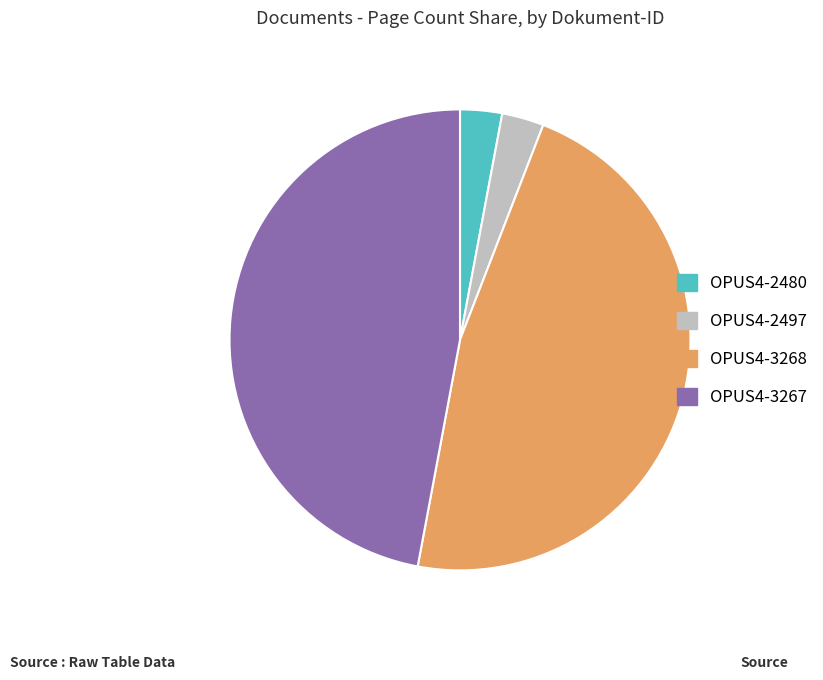

How many segments does this pie chart have?

4